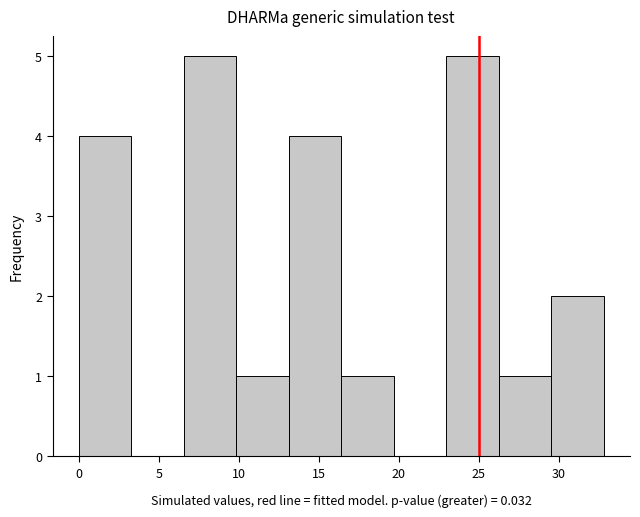

Reading left to right, list every bar in this chart as the range it spans on the x-axis followed by its height. Neither the bar edges nor the heights are printed on the chart, so give them approximately, as read against the axes.

0.0 to 3.5: 4
3.5 to 6.5: 0
6.5 to 10.0: 5
10.0 to 13.0: 1
13.0 to 16.5: 4
16.5 to 19.5: 1
19.5 to 23.0: 0
23.0 to 26.0: 5
26.0 to 29.5: 1
29.5 to 33.0: 2